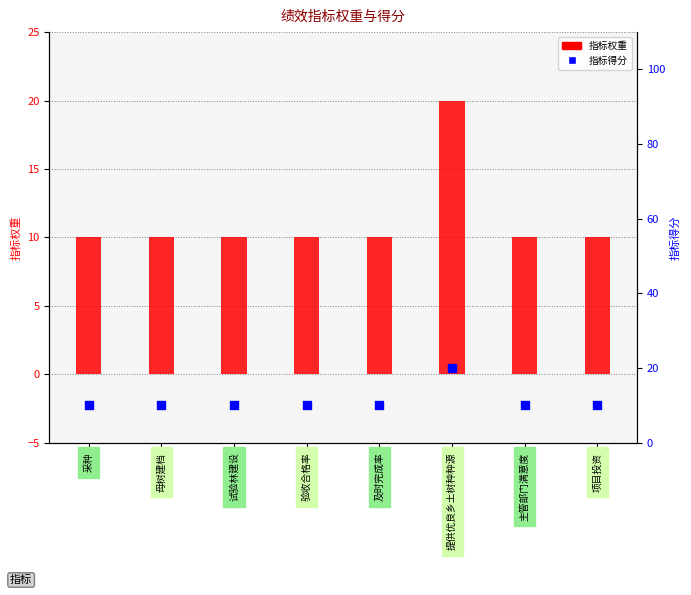

What are all the series names shown in the legend?

指标权重, 指标得分